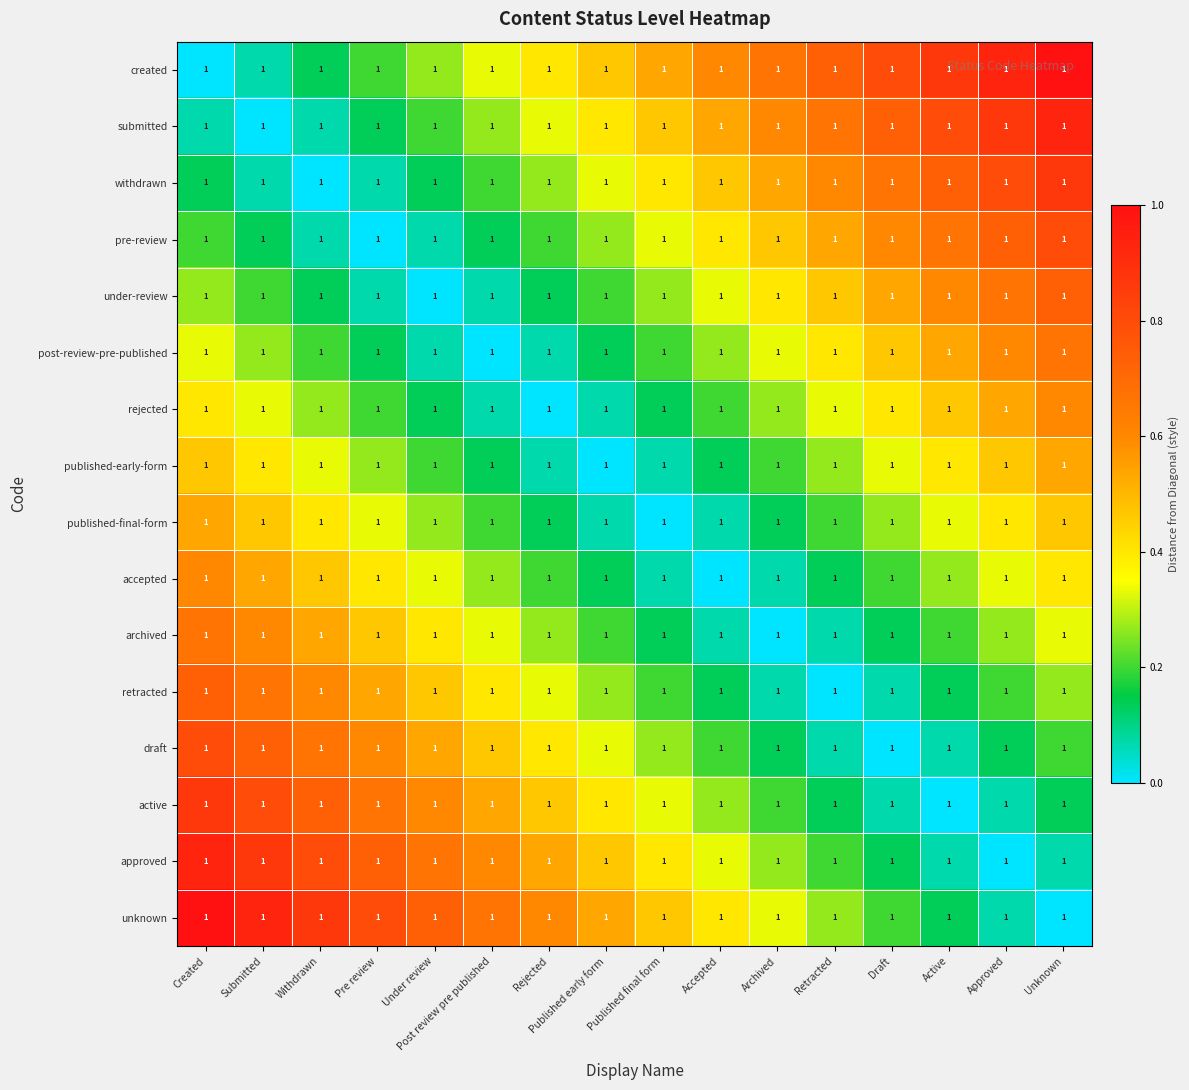

How many values in the pre-review series exceed 0?

15